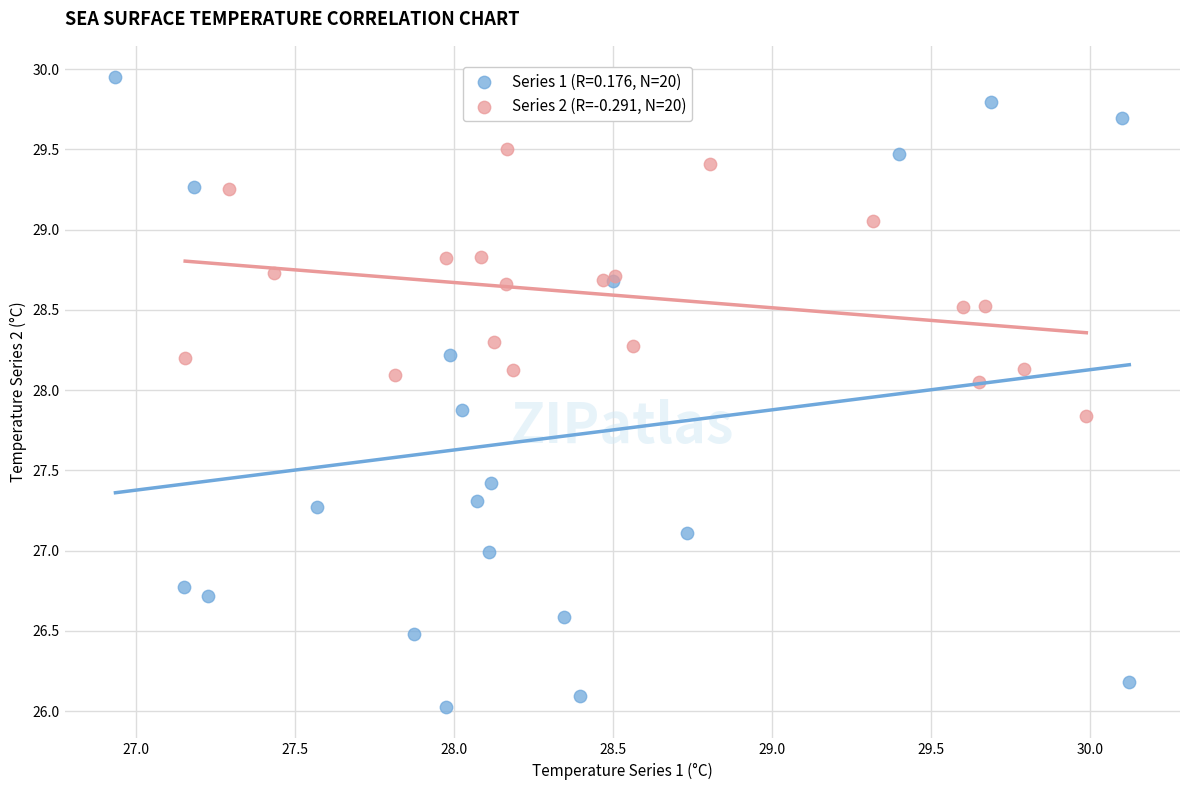

Which series reaches the maximum Y coordinate?

Series 1 (R=0.176, N=20)